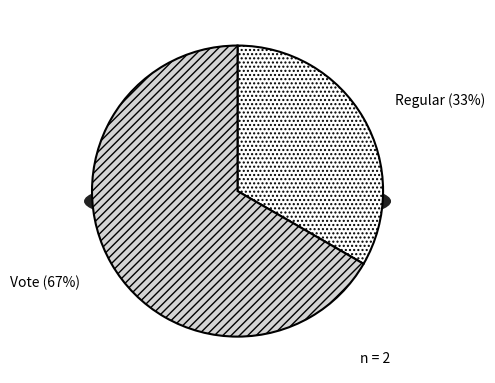

Which slice represents more than half of the pie?

Vote (io_index=2)